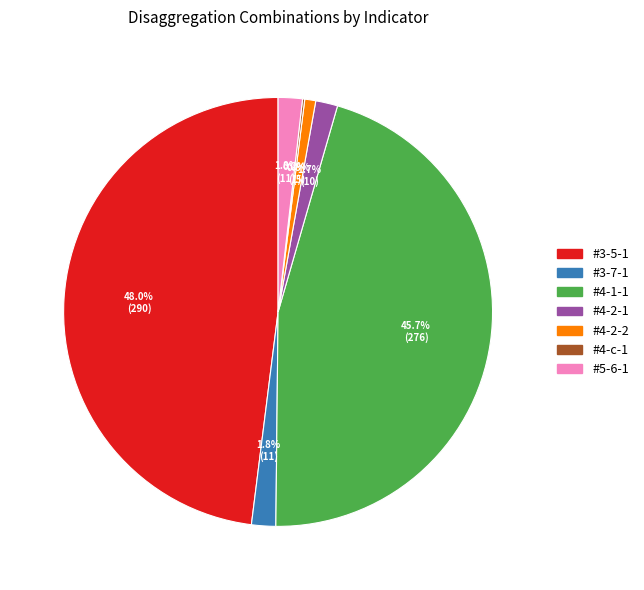

Between #4-1-1 and #4-2-2, which is larger?

#4-1-1